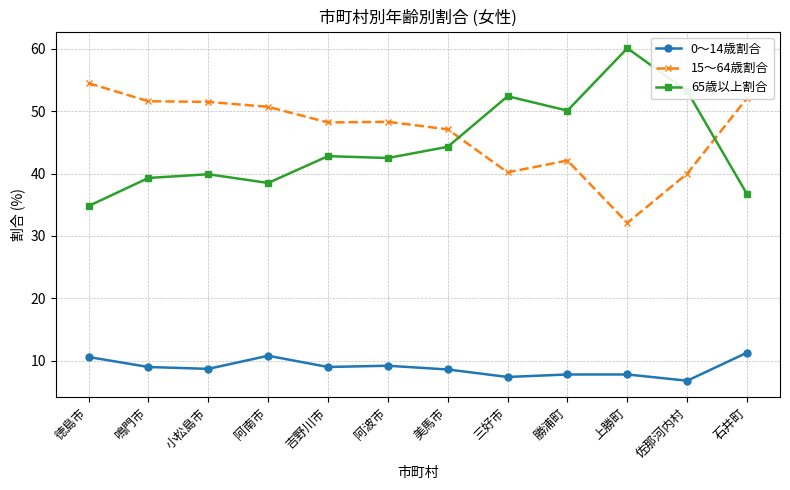

What is the label of the 11th point from the right?

鳴門市